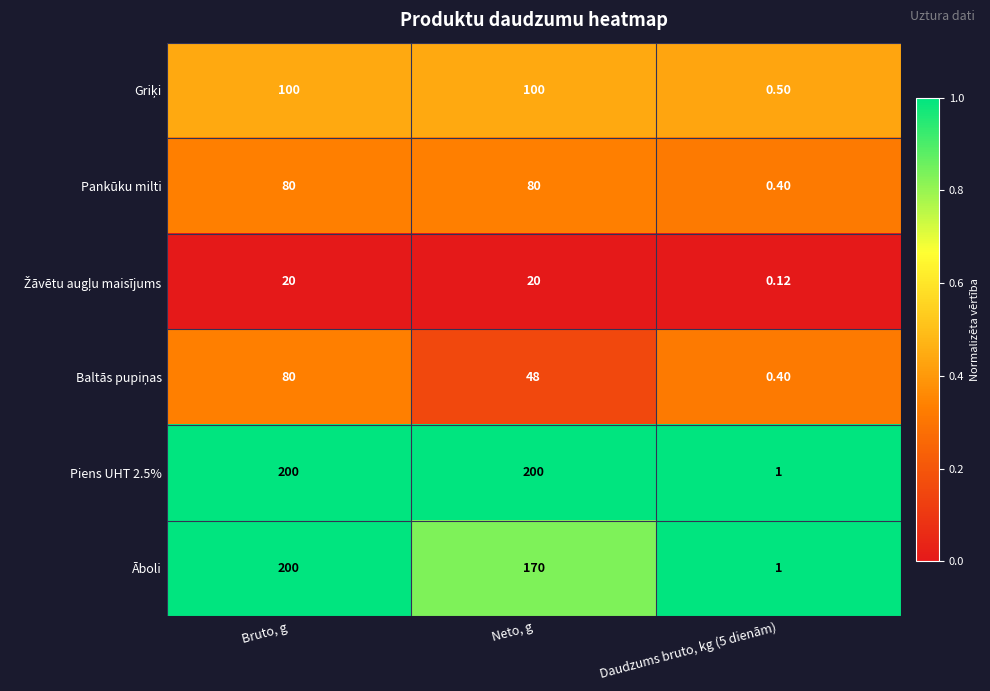

How many categories are shown in the chart?

3